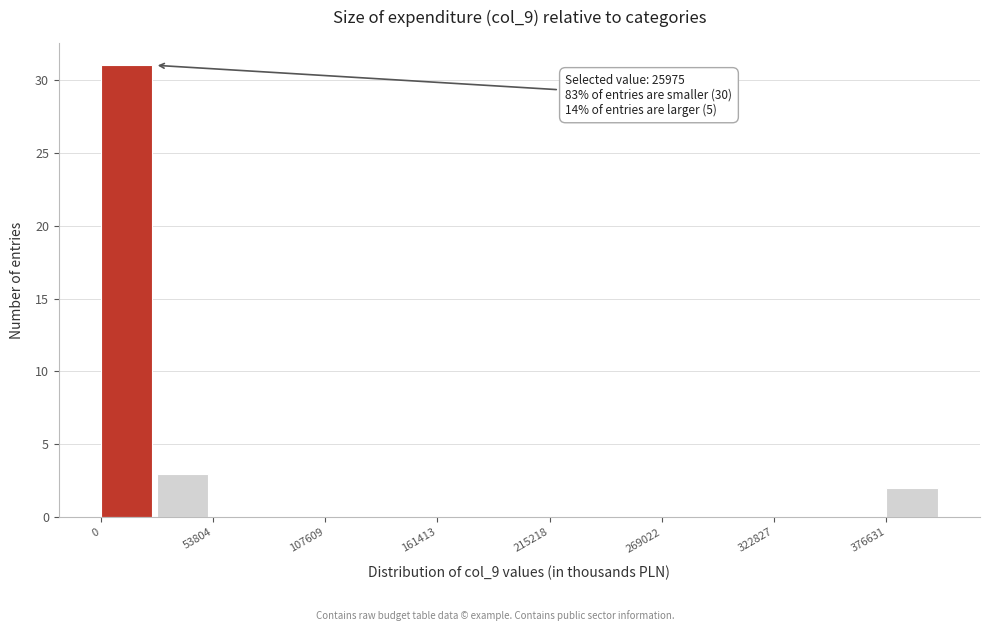

Read against the x-axis, roughly where is the centre of the tallest bar?

10000